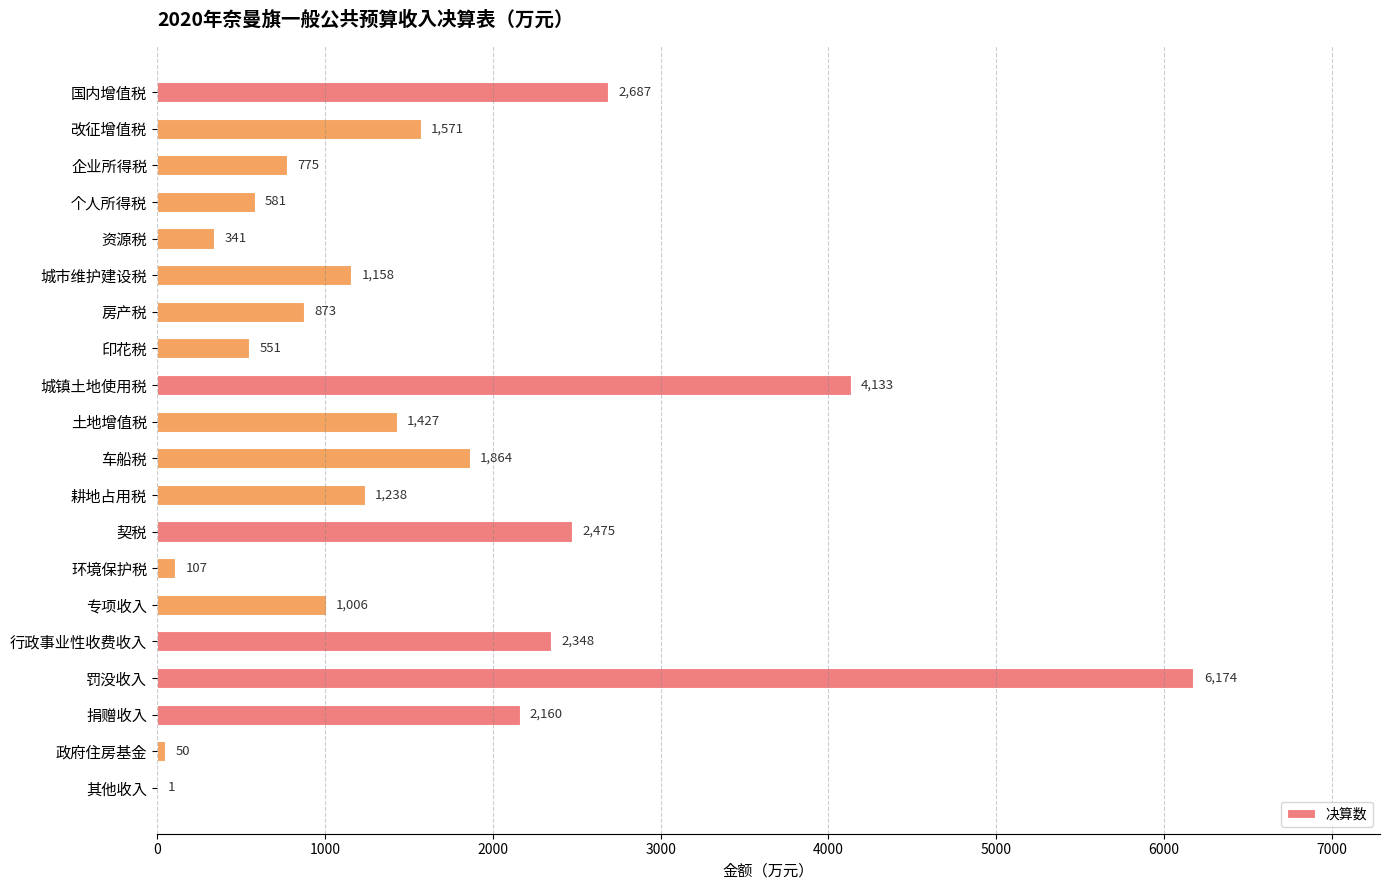

How many data points does each series have?

20